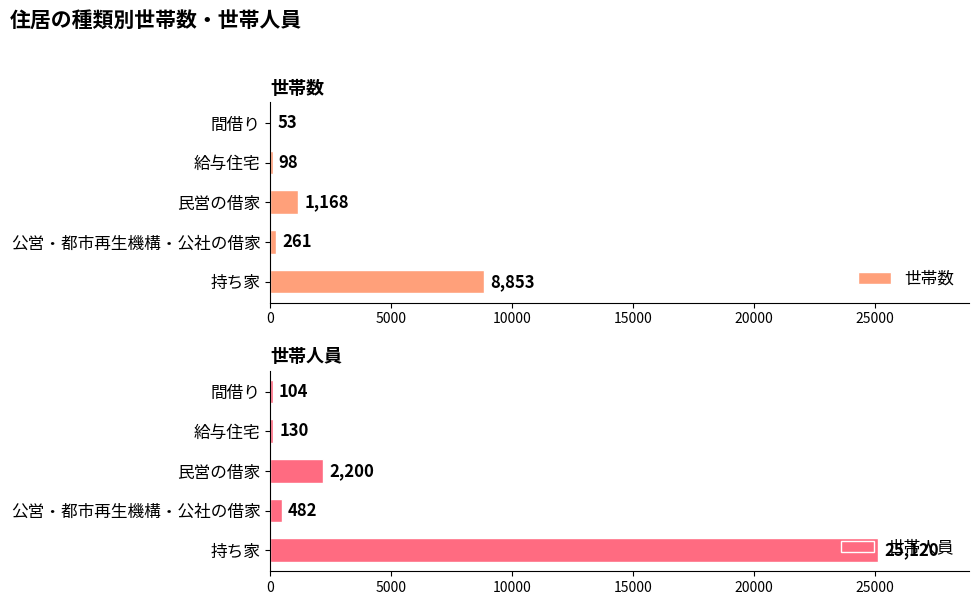

Which category has the highest value in the 世帯数 series?

持ち家